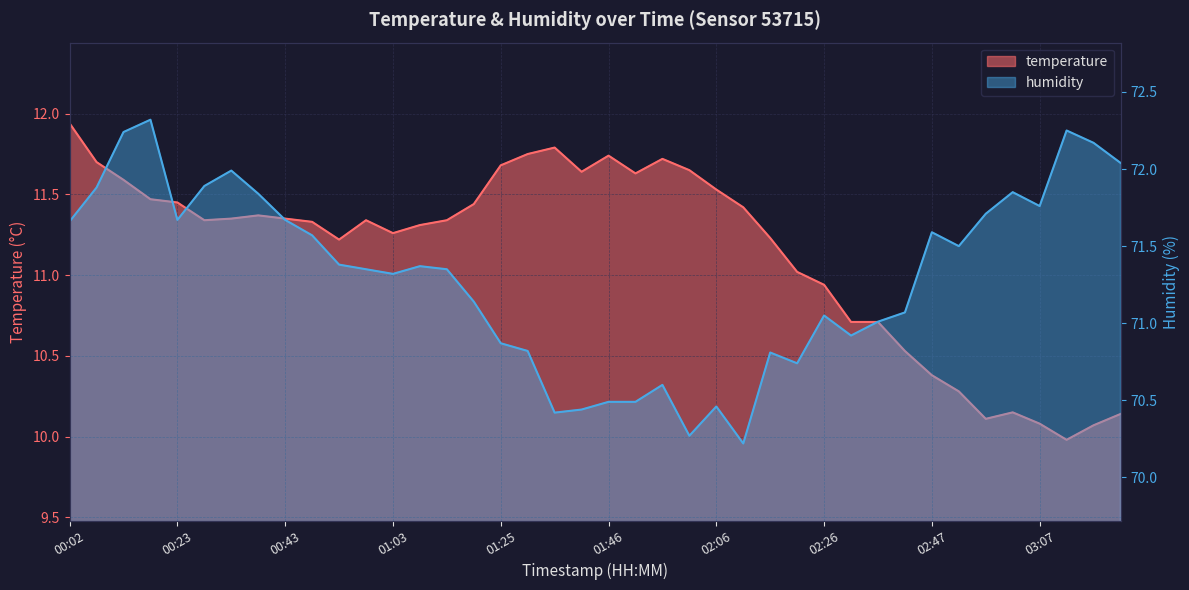

Rank the series at 02:01 from lowest to highest value.

temperature, humidity